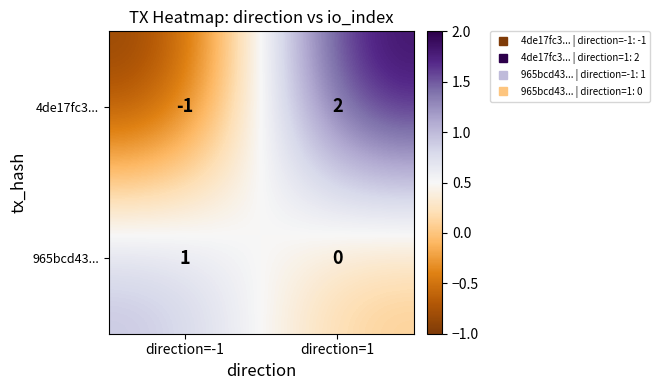

Is it true that 965bcd43... equals 1 at direction=-1?

True